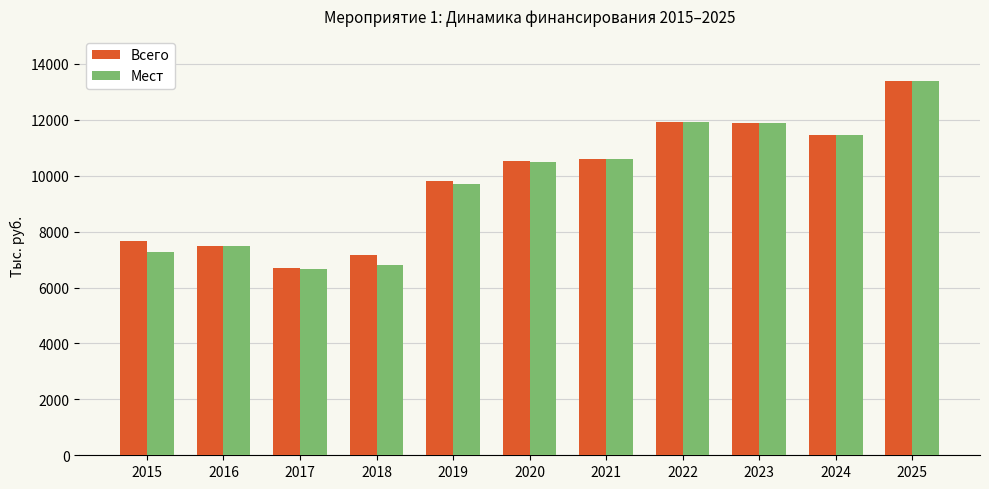

What is the smallest value displayed?

6665.0